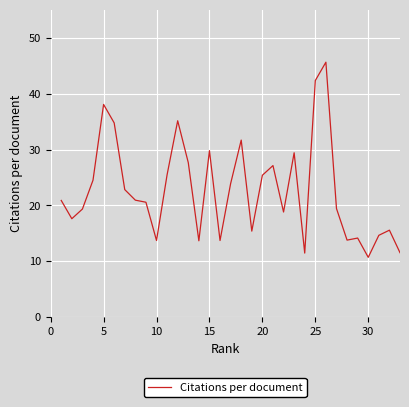

What is the difference between the maximum and minimum values?

34.9